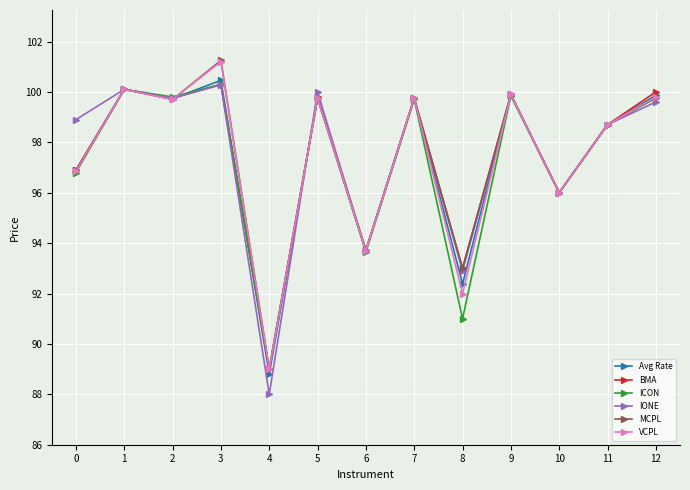

How many values in the Avg Rate series exceed 99?

7